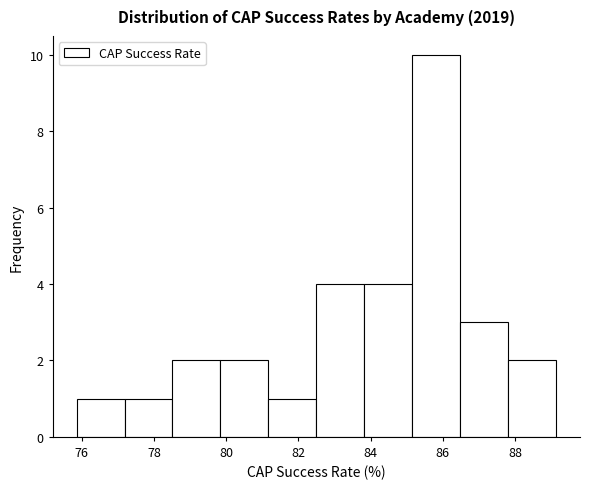

Which range on the x-axis has the tallest bar?

85.2 to 86.4